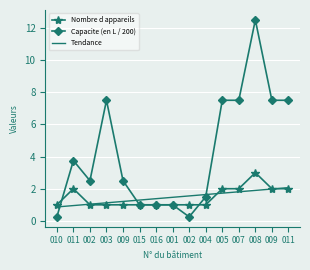

Rank the categories by Tendance value from highest to lowest.

011, 009, 008, 007, 005, 004, 002, 001, 016, 015, 009, 003, 002, 011, 010